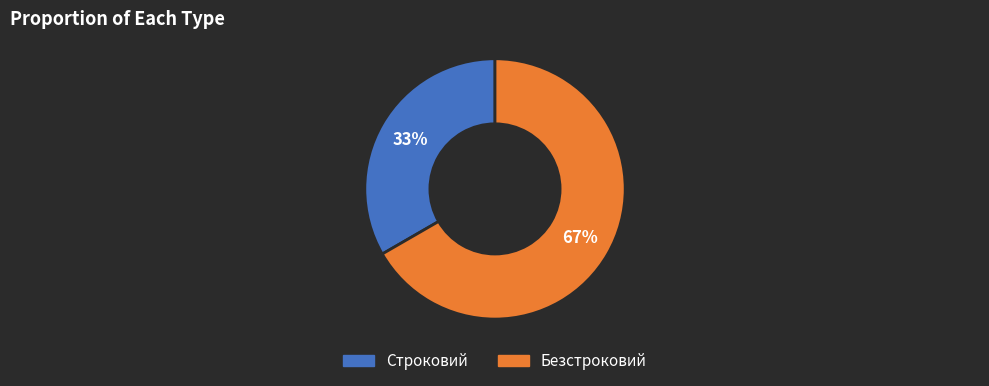

How many slices are in this pie chart?

2